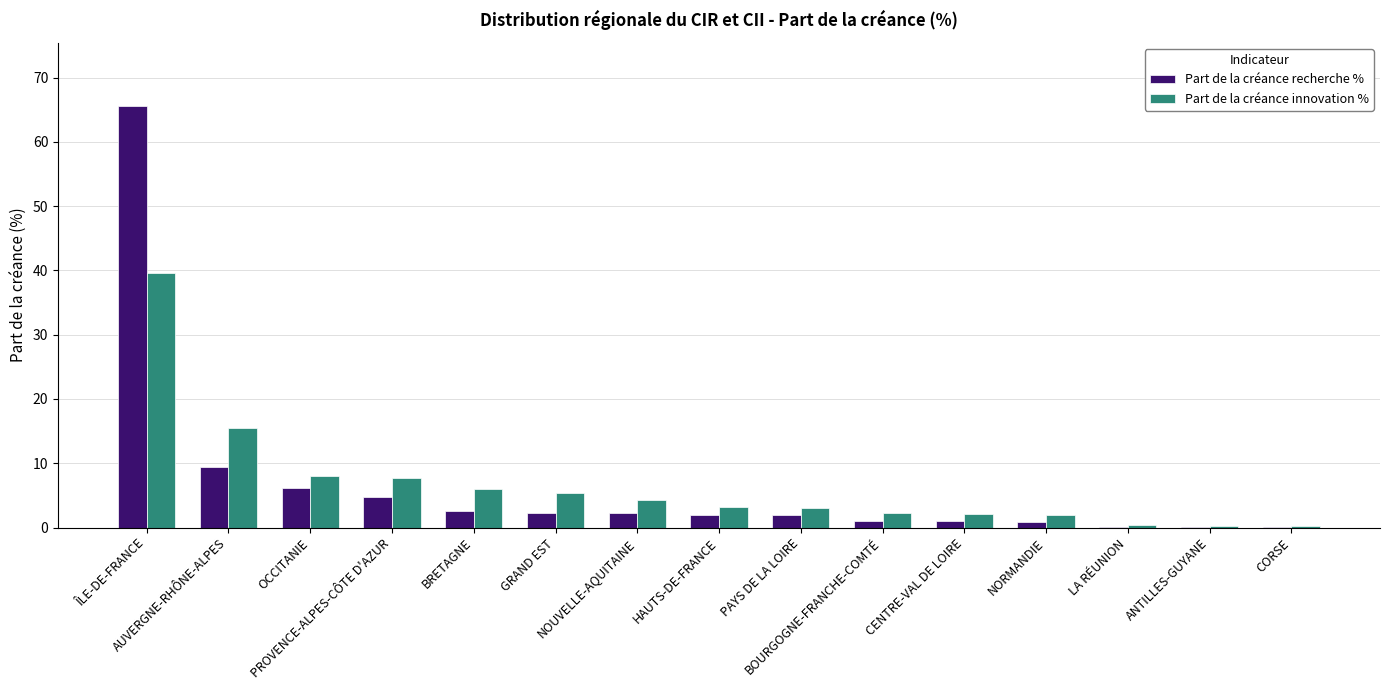

Is the value of Part de la créance recherche % at NORMANDIE greater than the value of Part de la créance innovation % at PAYS DE LA LOIRE?

No